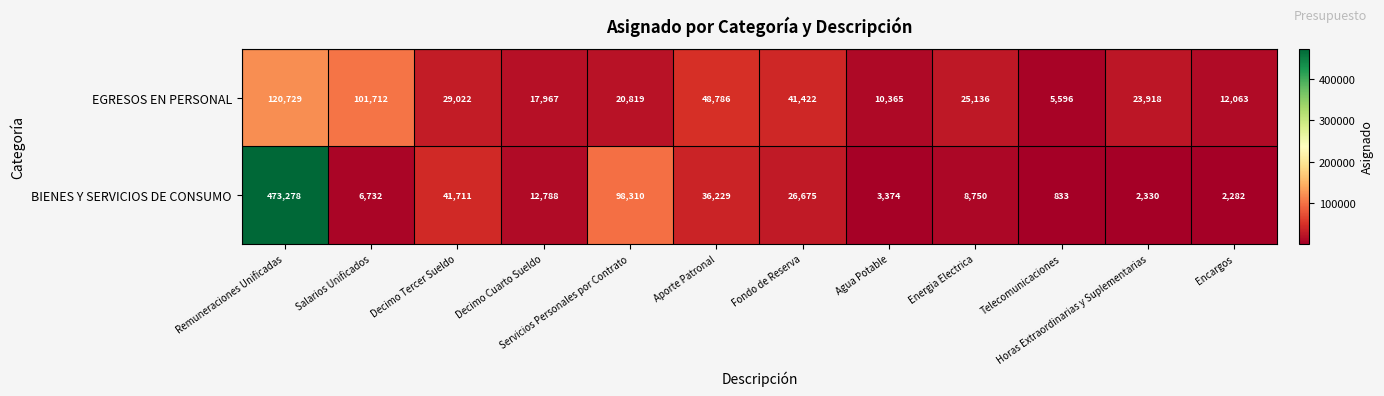

Rank the series at Fondo de Reserva from lowest to highest value.

BIENES Y SERVICIOS DE CONSUMO, EGRESOS EN PERSONAL